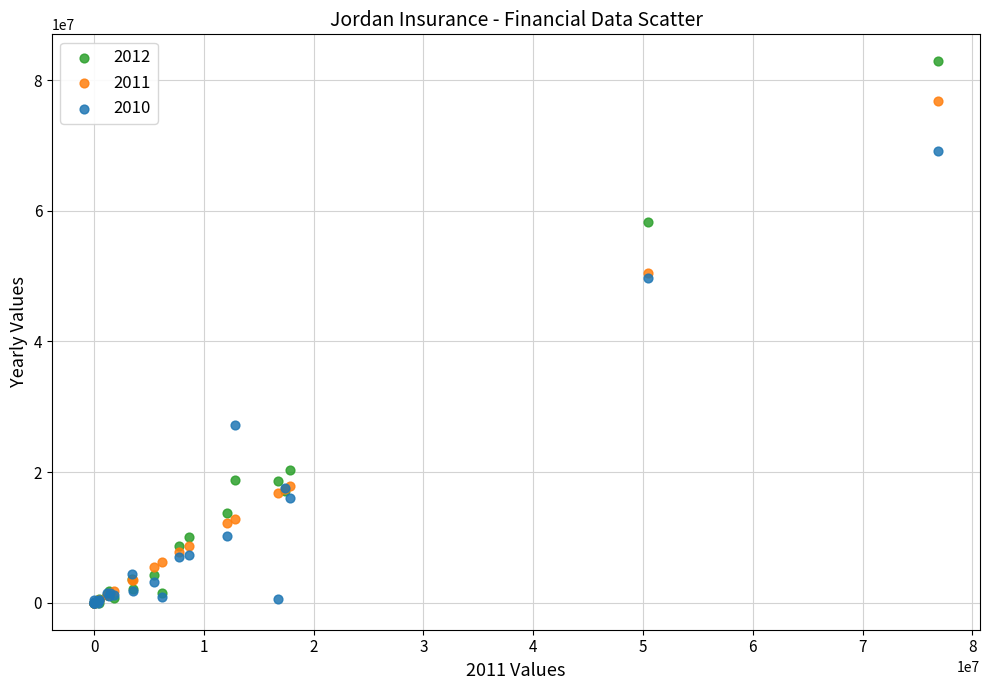

What are all the series names shown in the legend?

2012, 2011, 2010